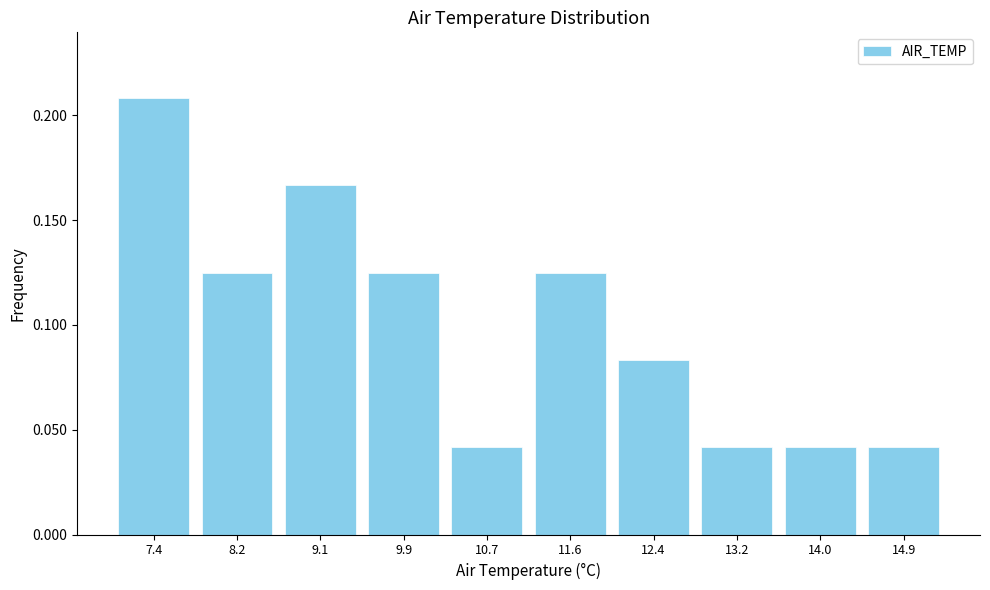

Count the values in the range 0 to 1.

10